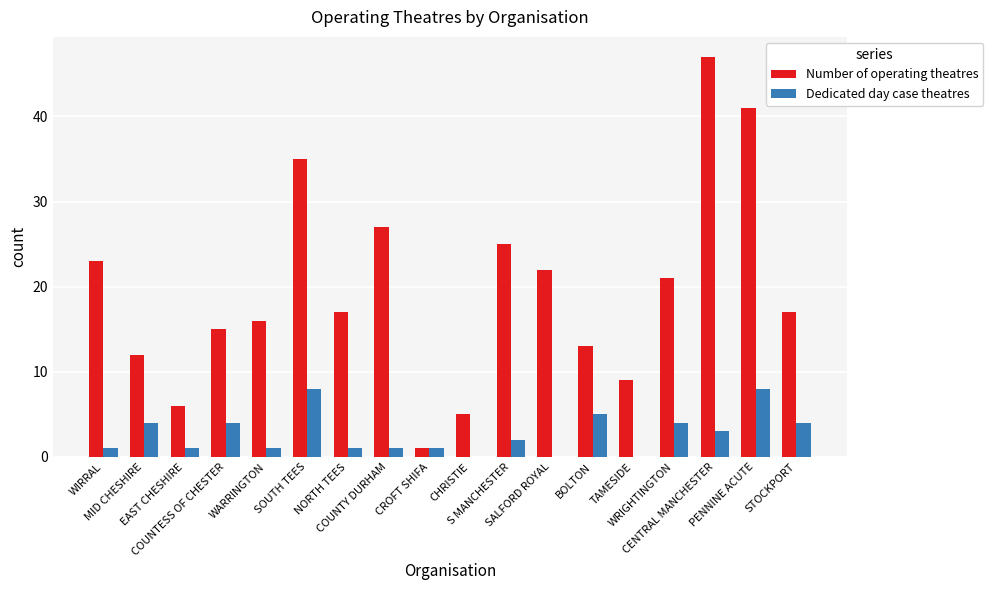

Reading left to right, list all the values displayed in this chart.

Number of operating theatres: 23	12	6	15	16	35	17	27	1	5	25	22	13	9	21	47	41	17
Dedicated day case theatres: 1	4	1	4	1	8	1	1	1	0	2	0	5	0	4	3	8	4